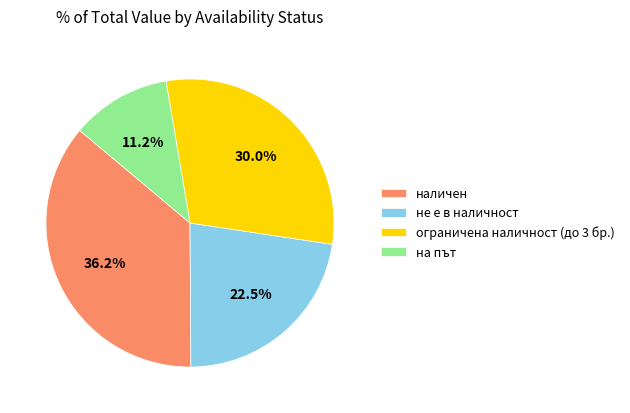

To the nearest percent, what portion does ограничена наличност (до 3 бр.) represent?

30%